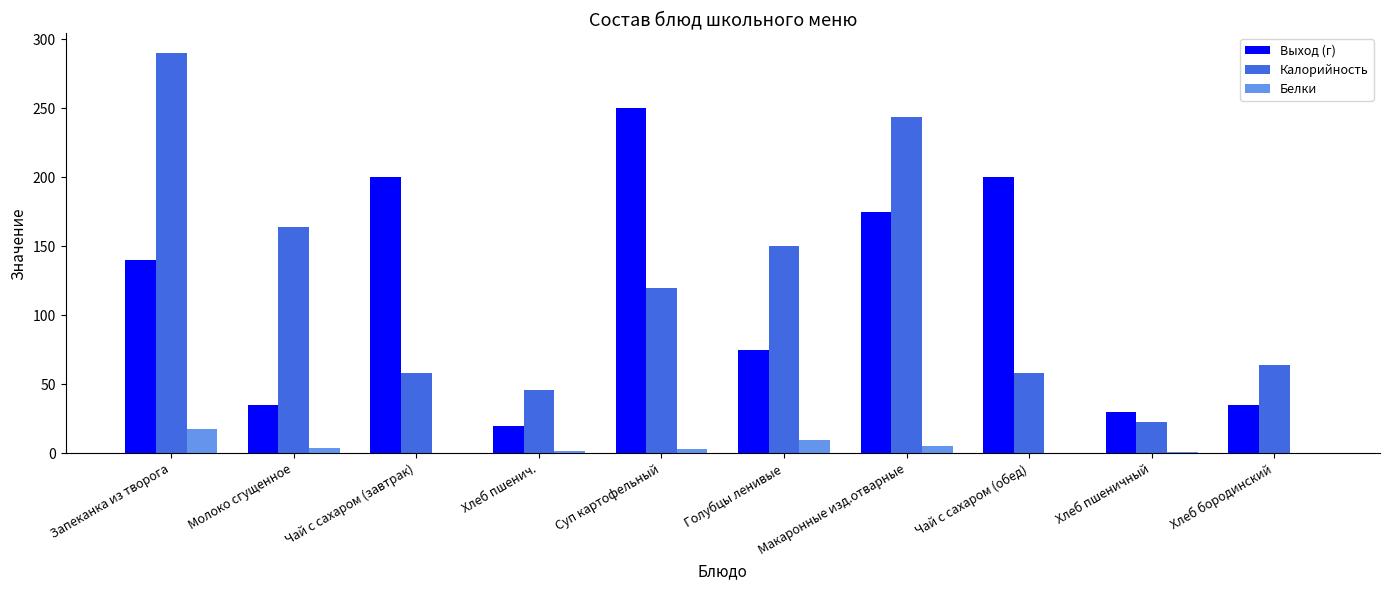

What is the difference between the Калорийность values at Макаронные изд.отварные and Хлеб пшеничный?

221.0